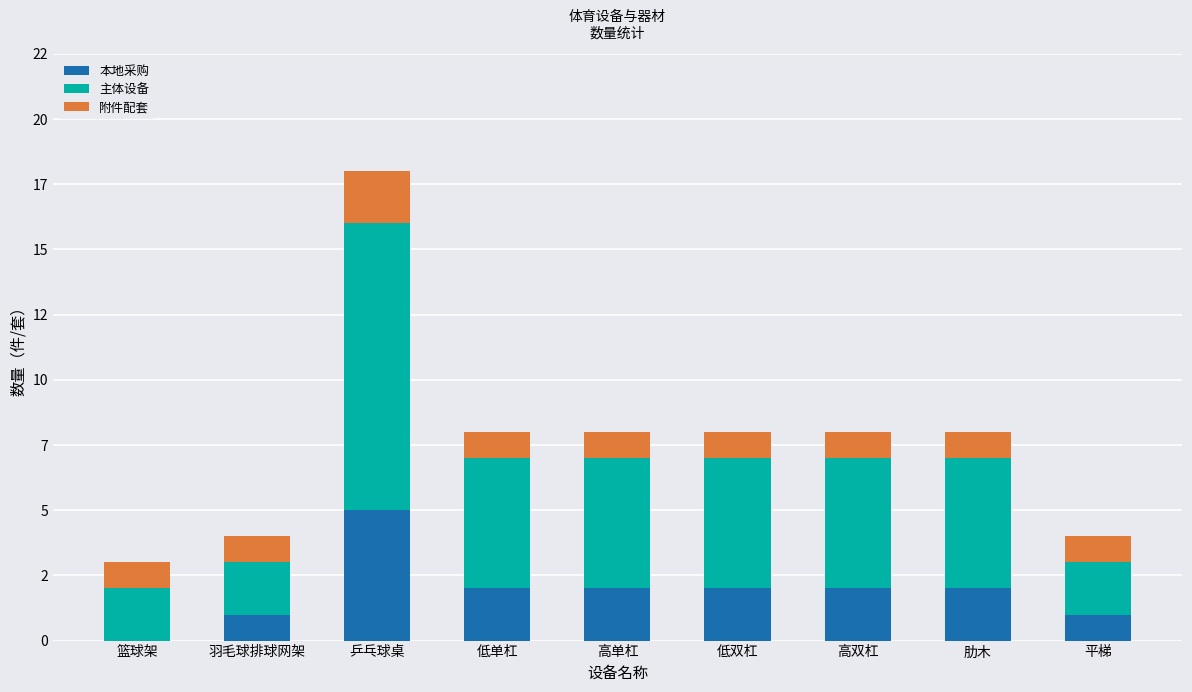

Where does the 主体设备 series first go above 5?

乒乓球桌